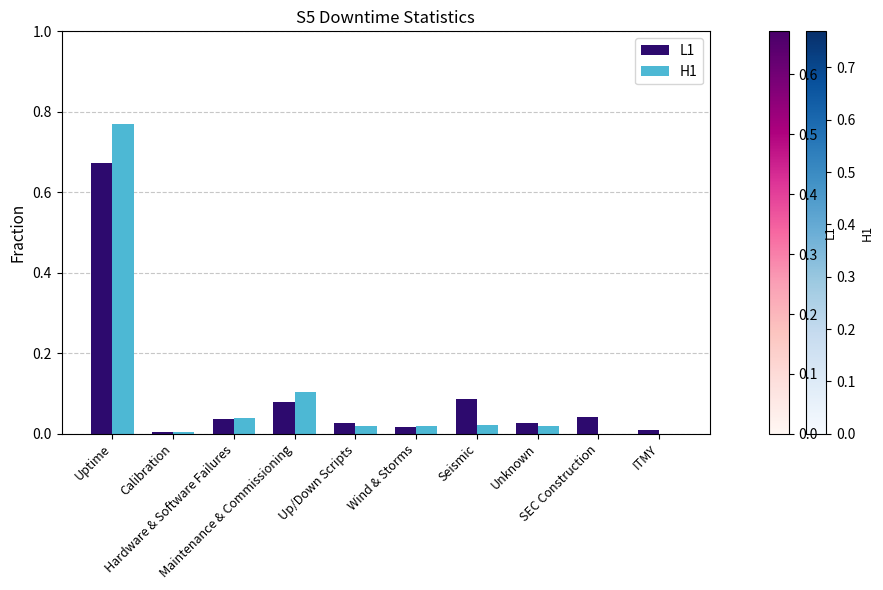

What is the sum of all H1 values?

1.0